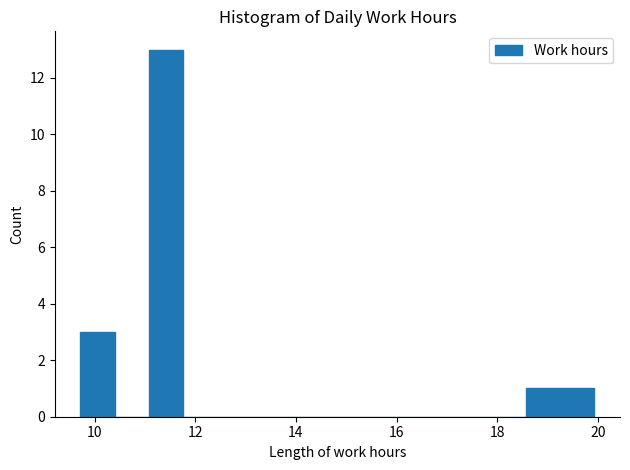

Around what value on the x-axis is the tallest bar? Give the approximate position of its centre, as read against the axis.

11.4